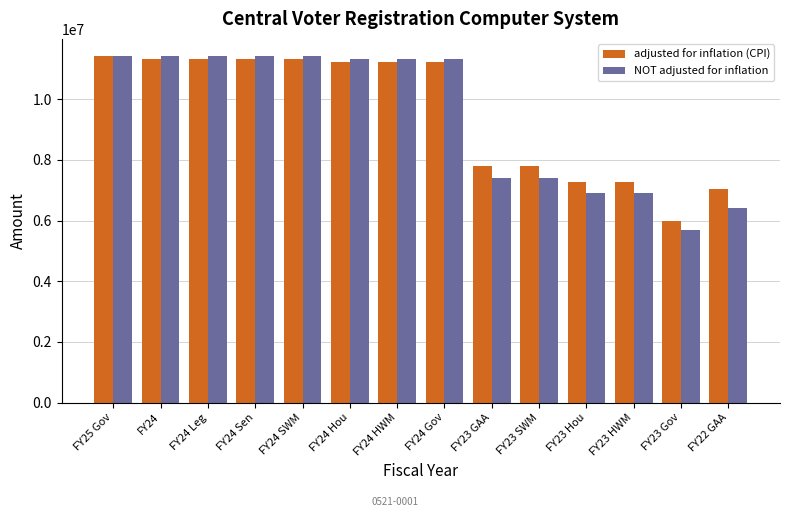

Read the NOT adjusted for inflation value at FY24 HWM.

11307994